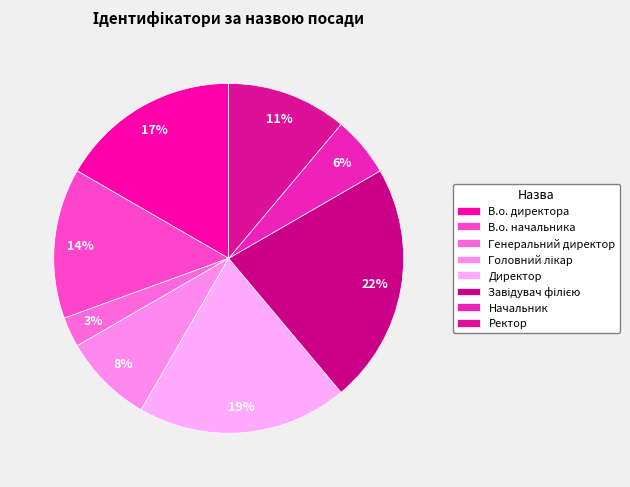

Count the number of slices in the pie.

8